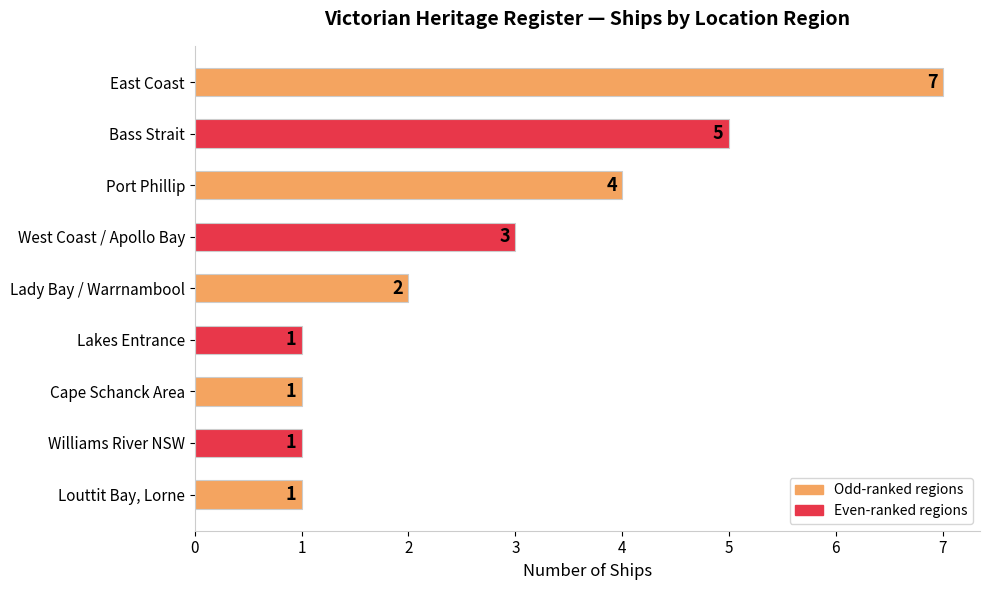

What is the ratio of the value at Bass Strait to the value at East Coast?

0.7